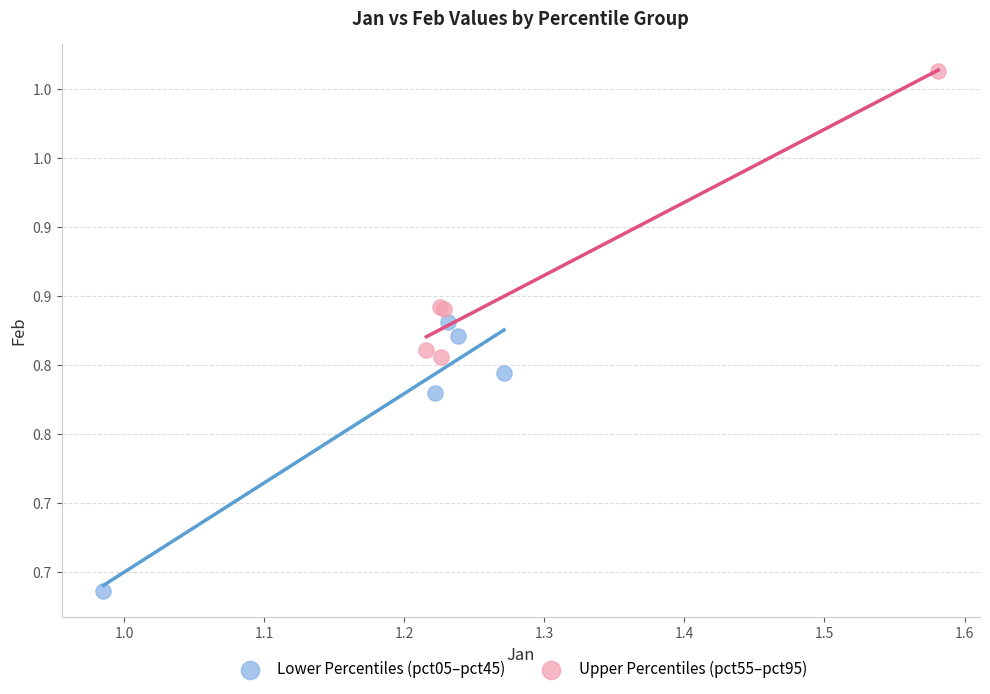

Which series has the largest Y range (max minus min)?

Upper Percentiles (pct55–pct95)